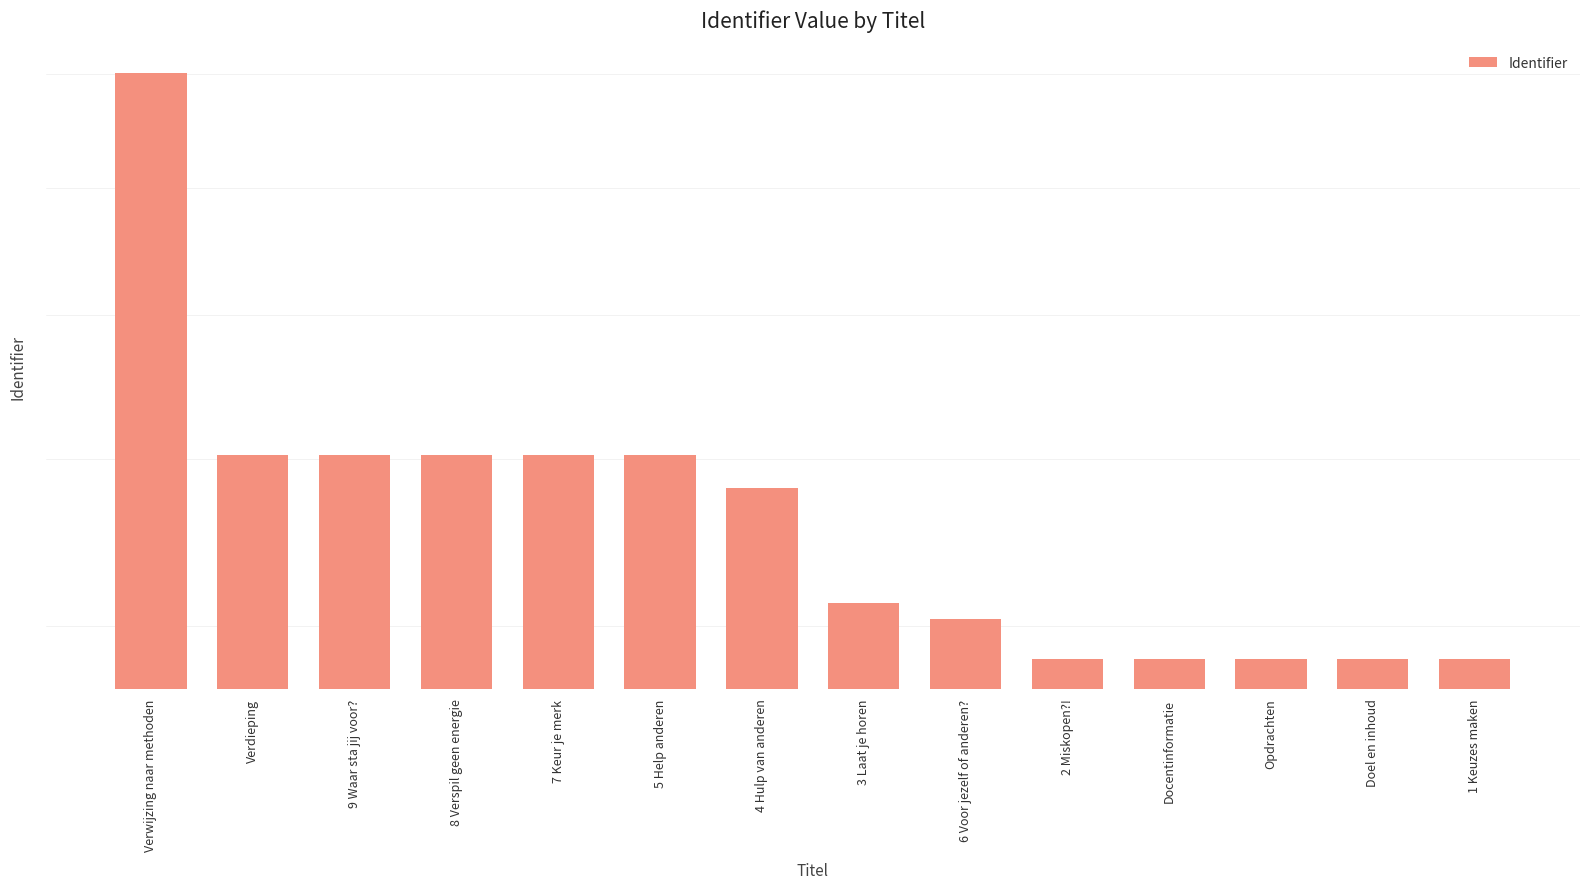

What is the label of the 10th bar from the left?

2 Miskopen?!